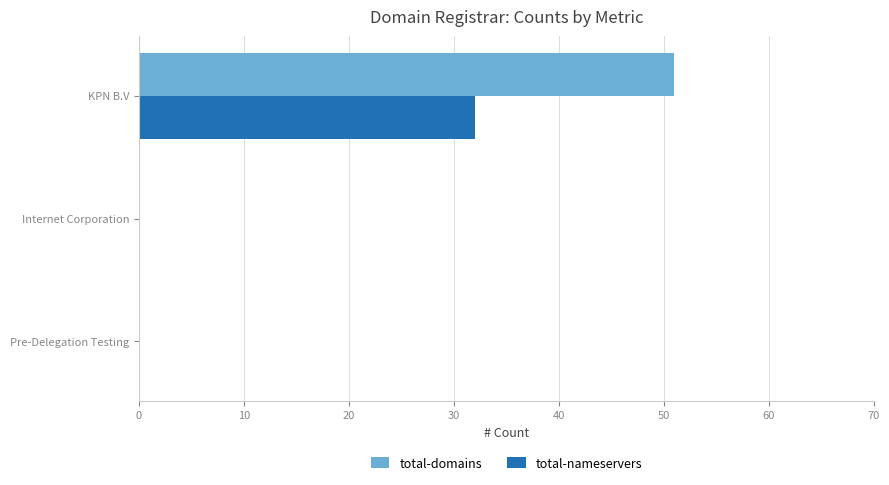

What is the sum of the total-domains values at KPN B.V and Pre-Delegation Testing?

51